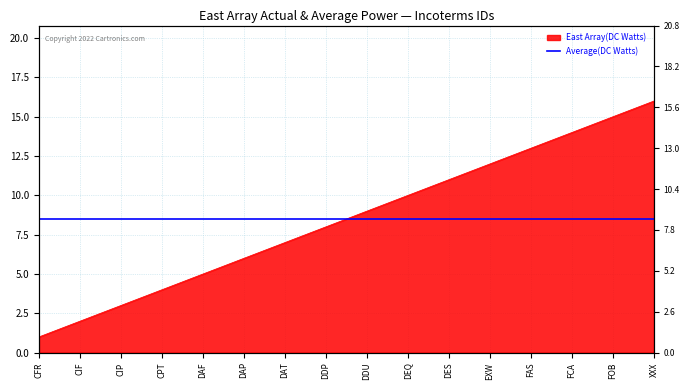

What is the sum of the values at DEQ and CFR?

11